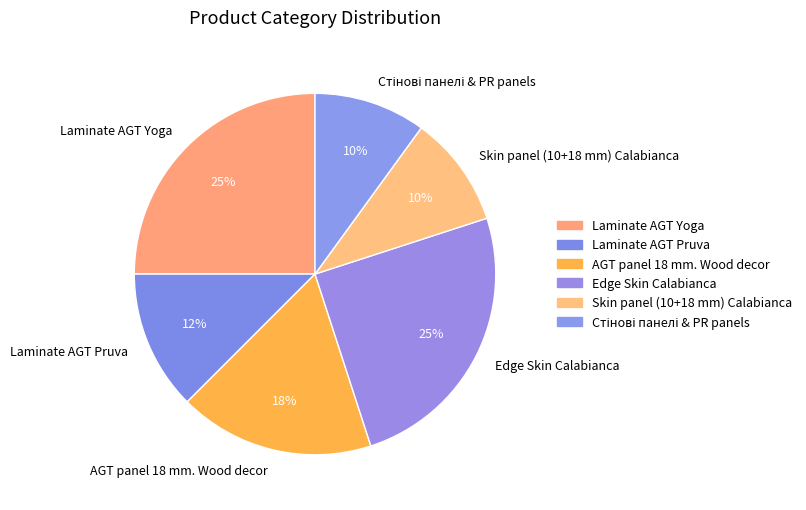

Is it true that Edge Skin Calabianca is 25% of the pie?

True